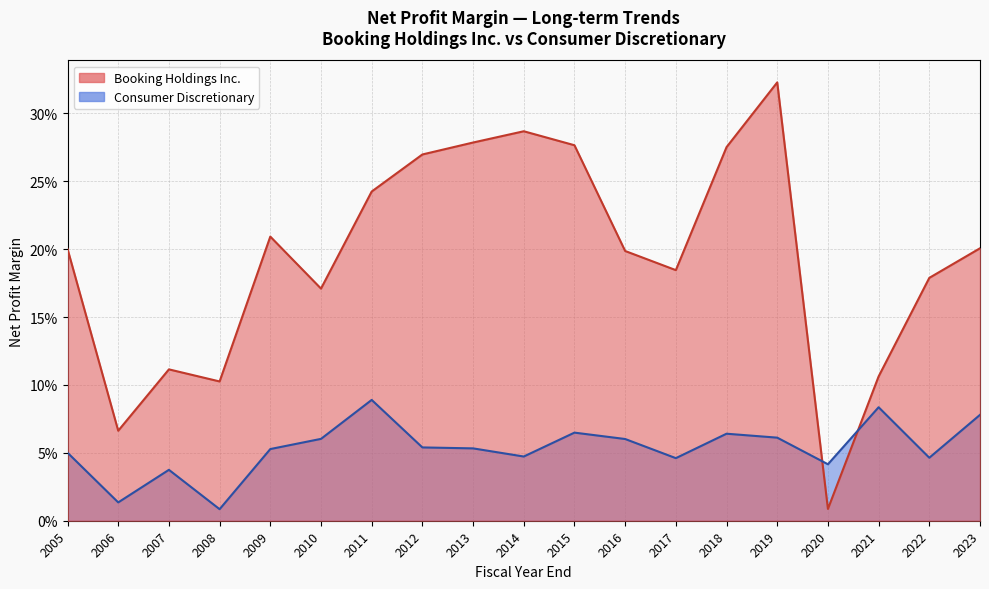

Is it true that Consumer Discretionary equals 0.1 at 2023?

True